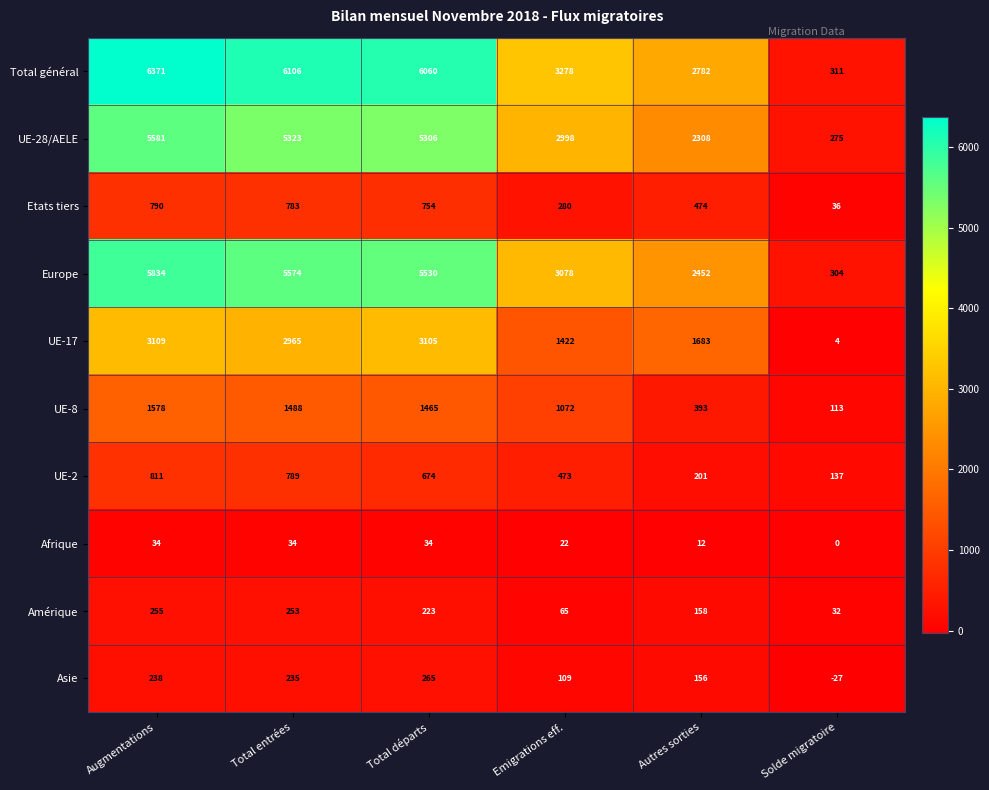

What is the sum of the Amérique values at Autres sorties and Augmentations?

413